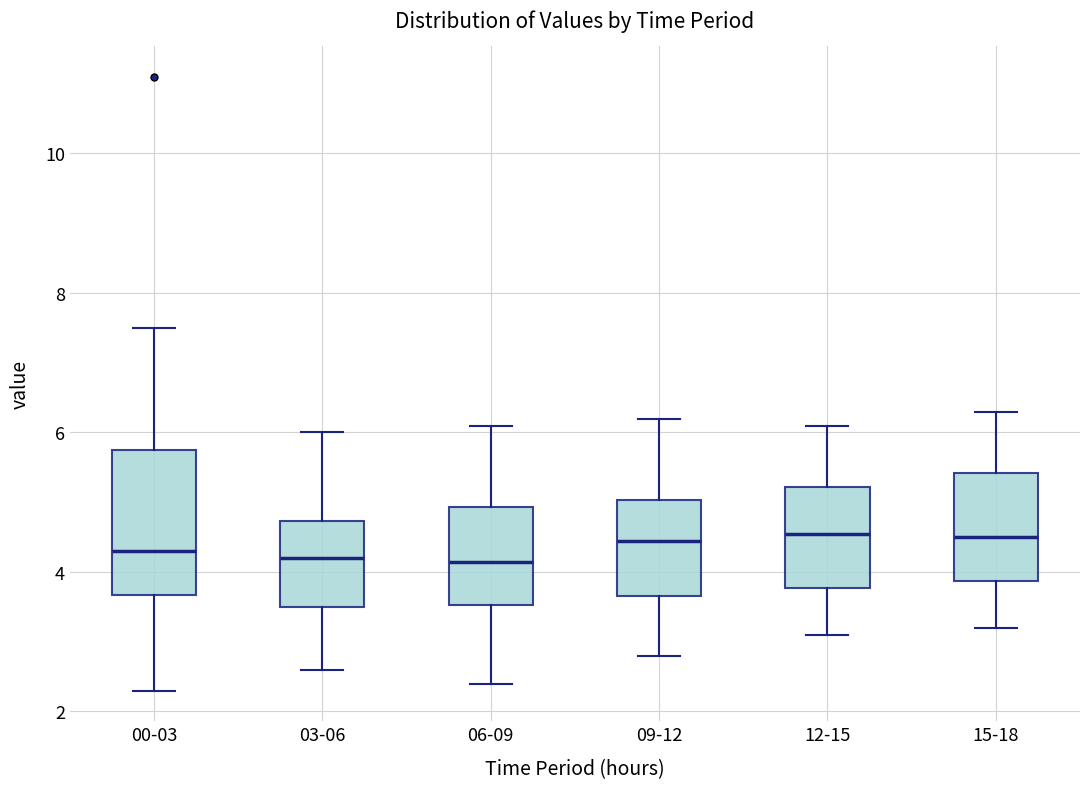

Comparing the boxes themselves (not the whiskers), which one is the tallest?

00-03